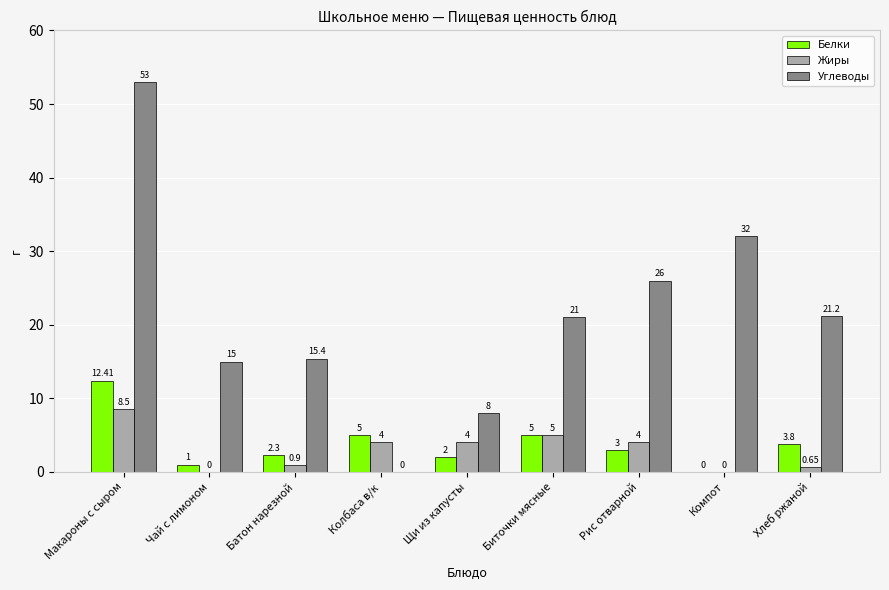

Which series has the largest total across all categories?

Углеводы